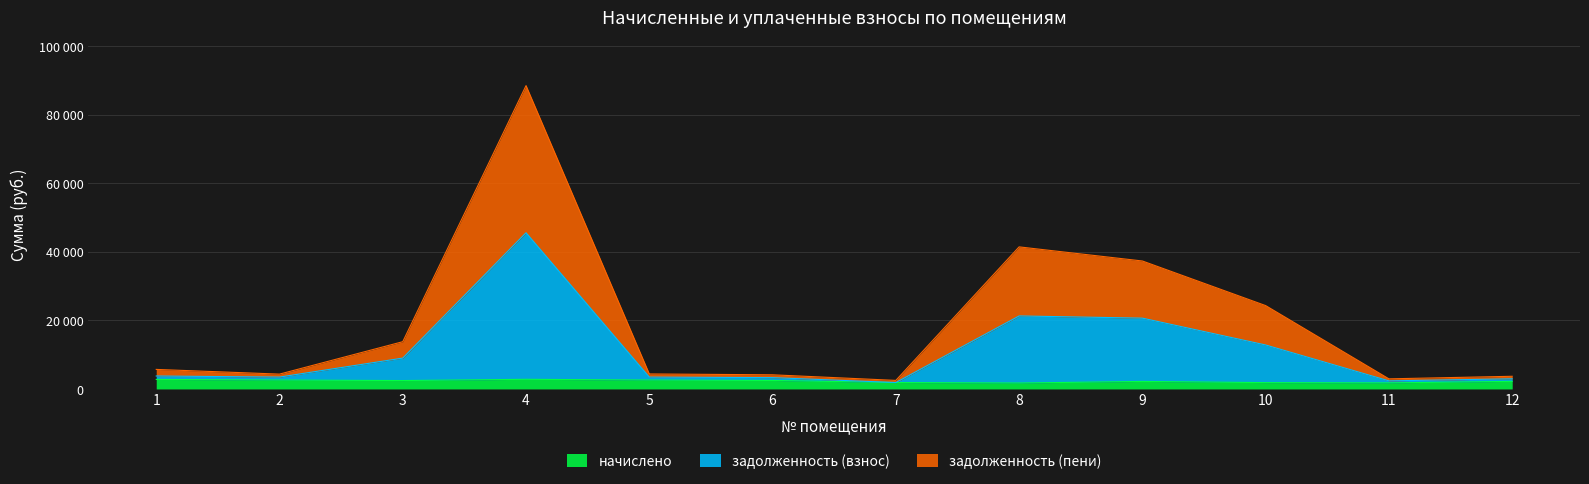

What is the sum of all начислено values?

27374.0